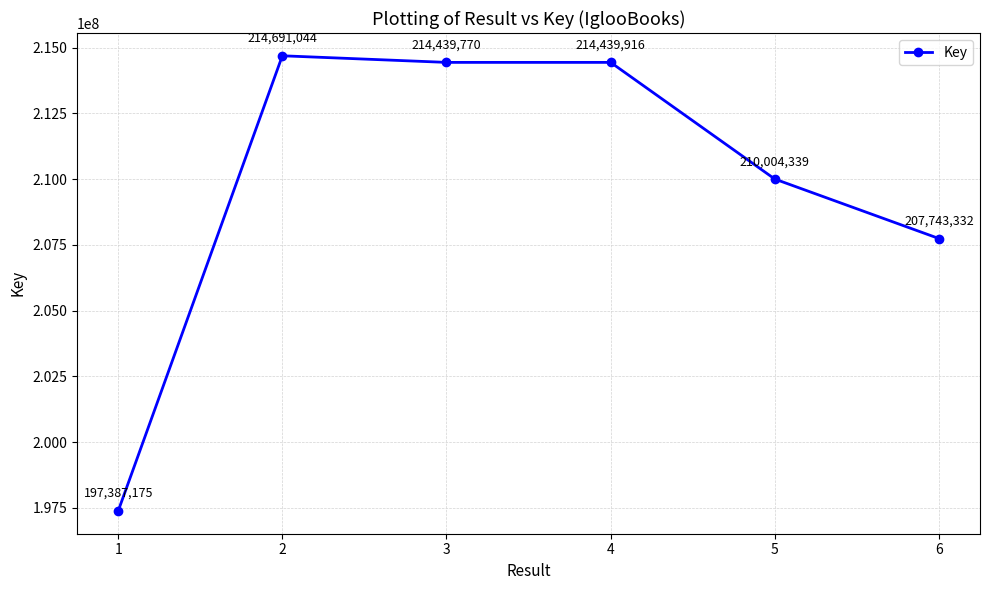

What is the value of the 6th point from the left?

207743332